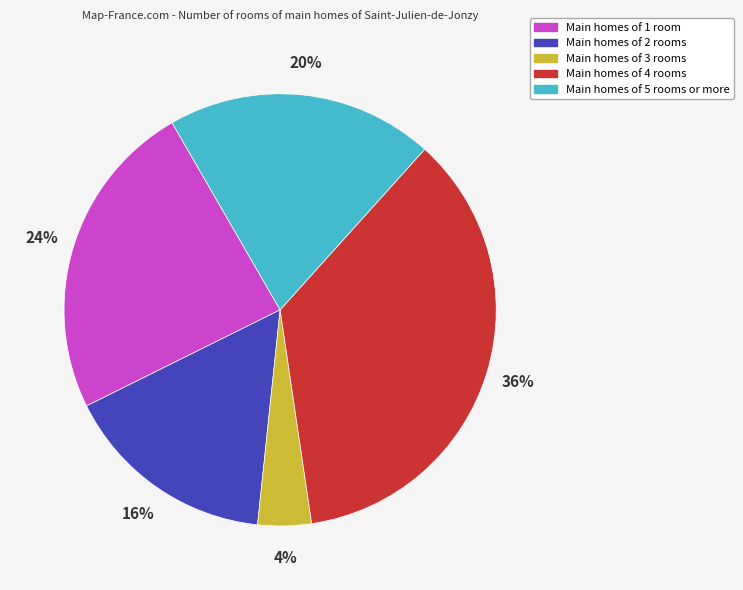

To the nearest percent, what is the difference between the largest and smallest slice percentages?

32%